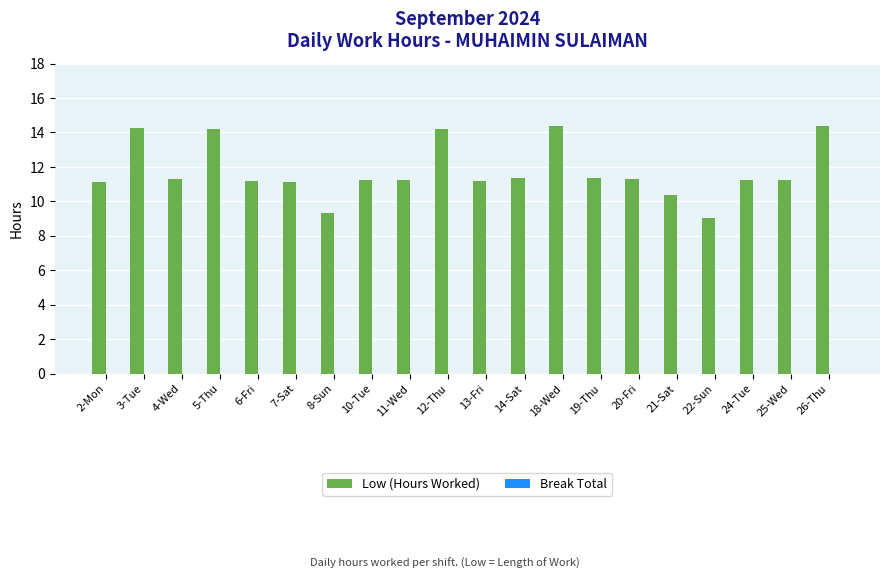

What is the smallest value displayed?

9.0